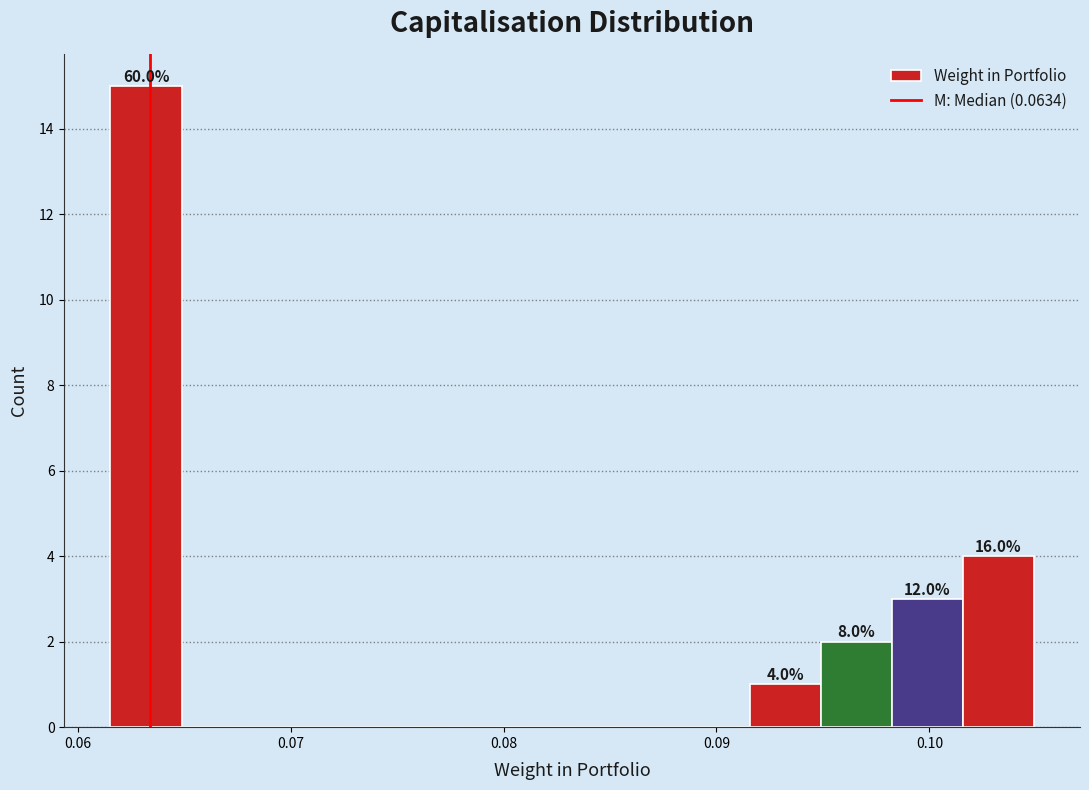

Read against the x-axis, roughly where is the centre of the tallest bar?

0.063